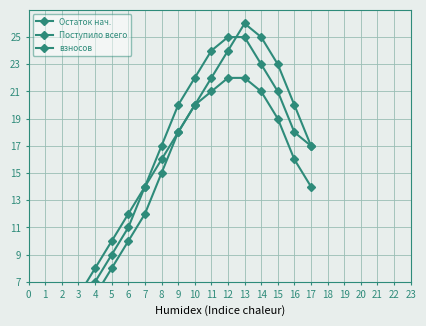

Which series has the largest total across all categories?

Остаток нач.